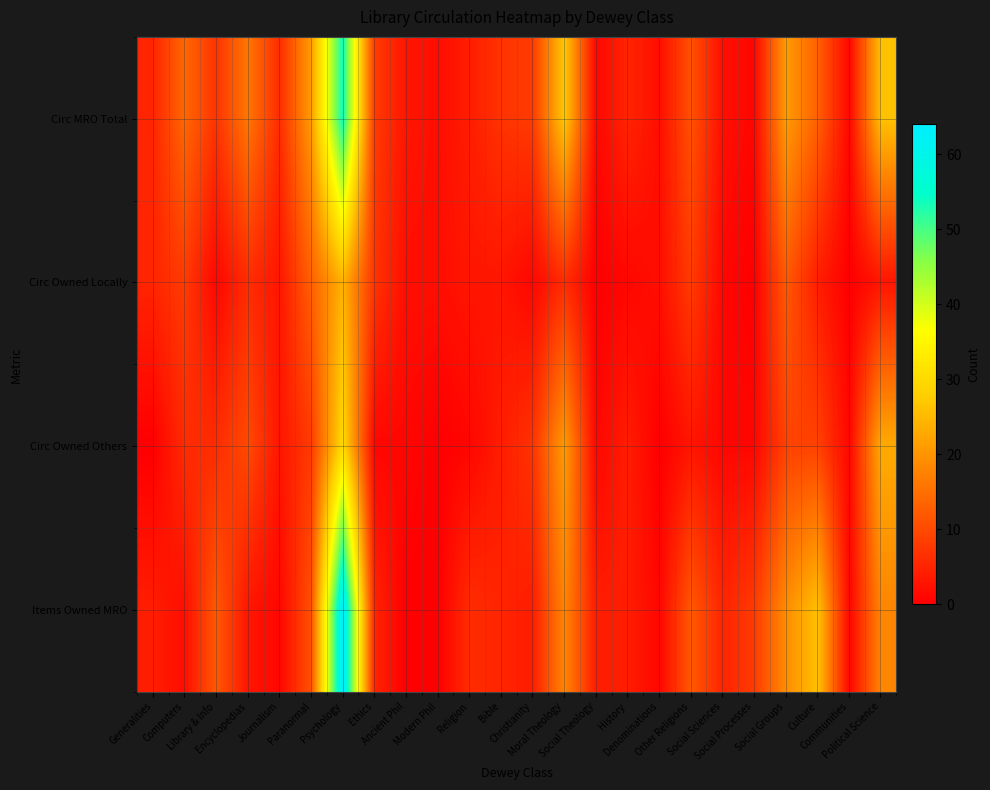

Between Encyclopedias and Ancient Phil, which series saw the biggest shift?

Circ MRO Total